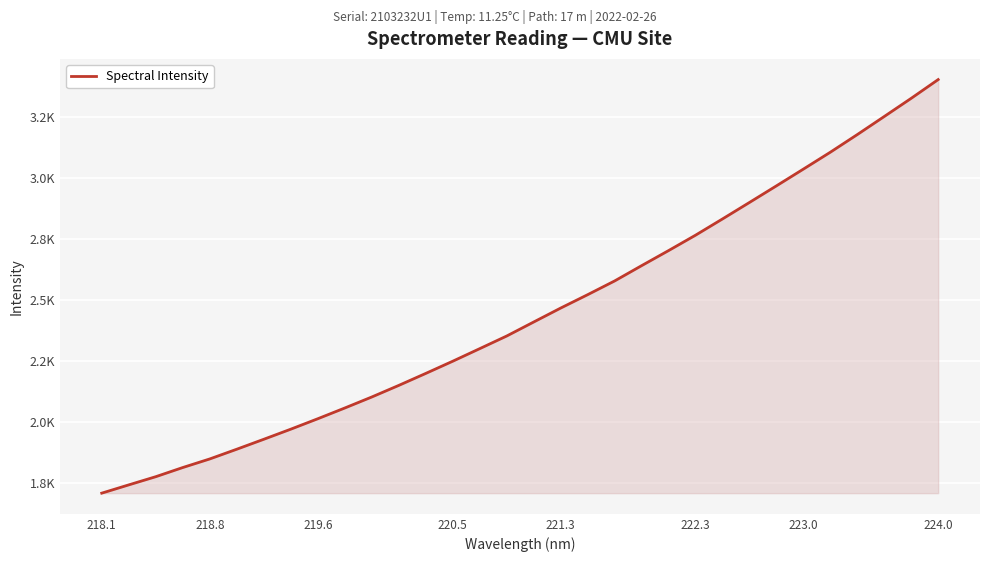

Reading right to left, transcribe all the data shown in this chart.

3401.8	3325.1	3250.5	3176.5	3104.2	3035.0	2966.3	2898.2	2830.7	2764.1	2701.0	2639.2	2576.5	2520.2	2465.3	2408.2	2350.8	2299.0	2247.5	2197.4	2148.3	2100.8	2055.7	2011.6	1968.9	1927.5	1886.7	1846.9	1811.7	1774.1	1740.5	1706.6